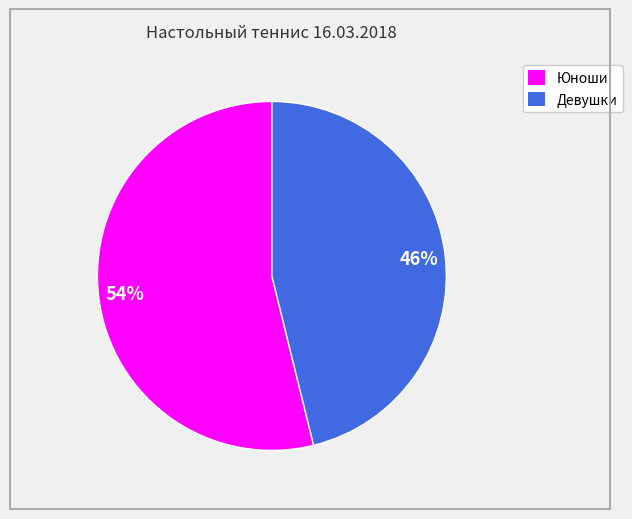

To the nearest percent, what is the average slice percentage?

50%